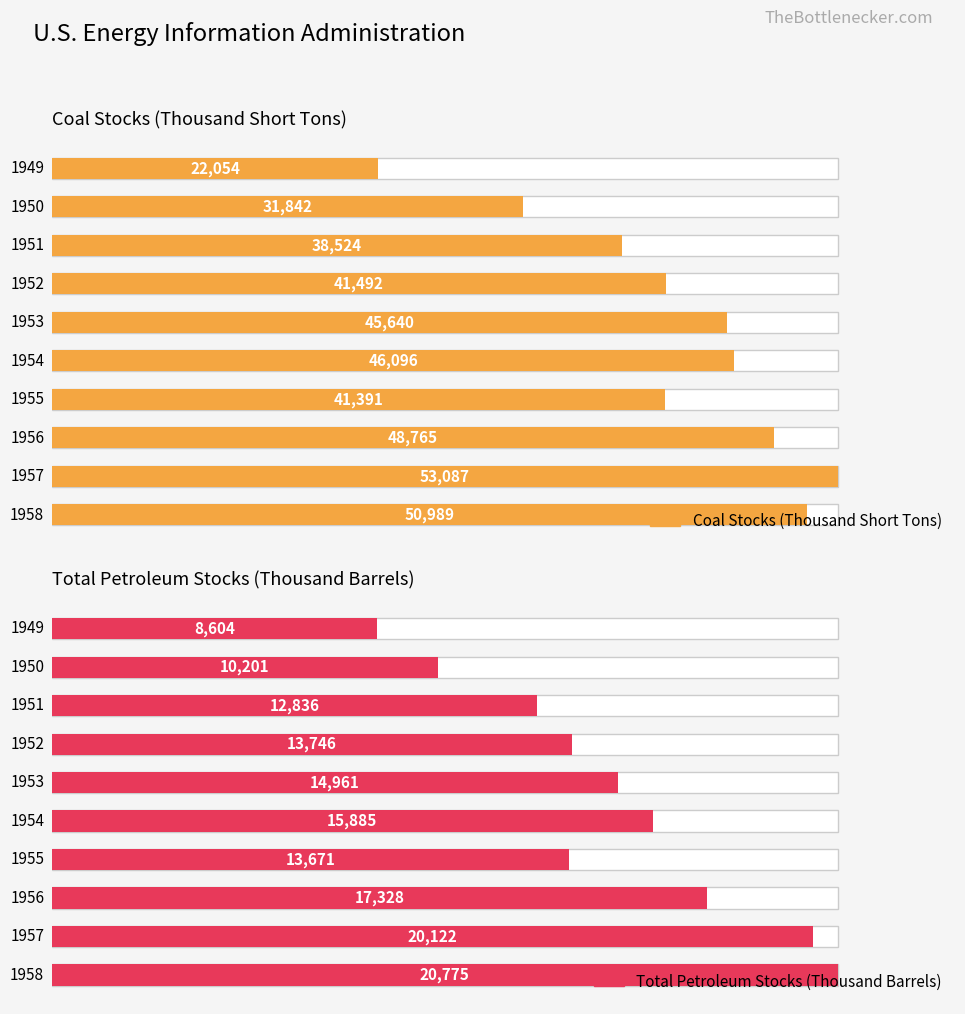

Rank the categories by Coal Stocks (Thousand Short Tons) value from lowest to highest.

0, 1, 2, 6, 3, 4, 5, 7, 9, 8